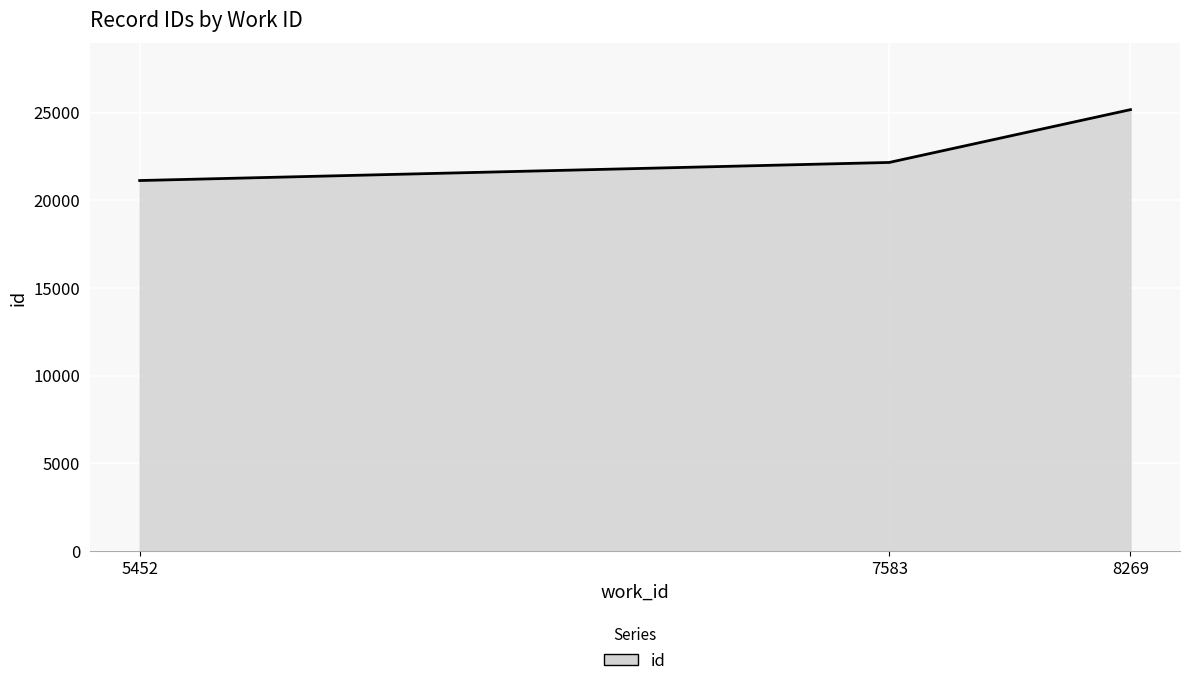

Between 7583 and 8269, which is larger?

8269